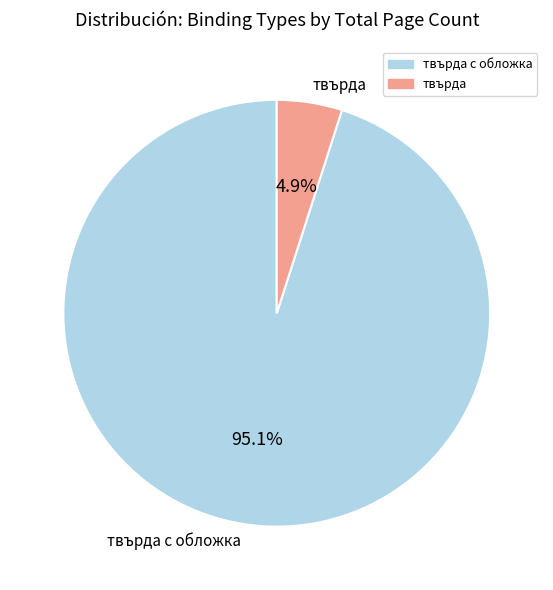

What is the smallest slice in the pie chart?

твърда